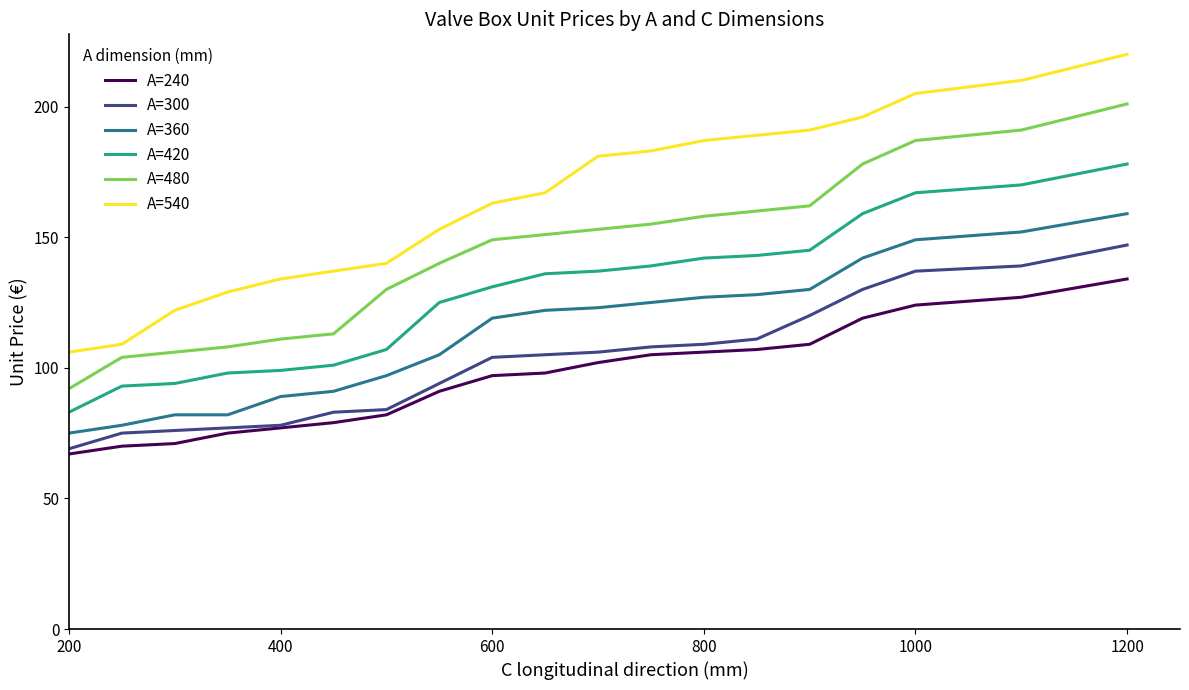

True or false: A=300 and A=420 intersect in this chart.

False